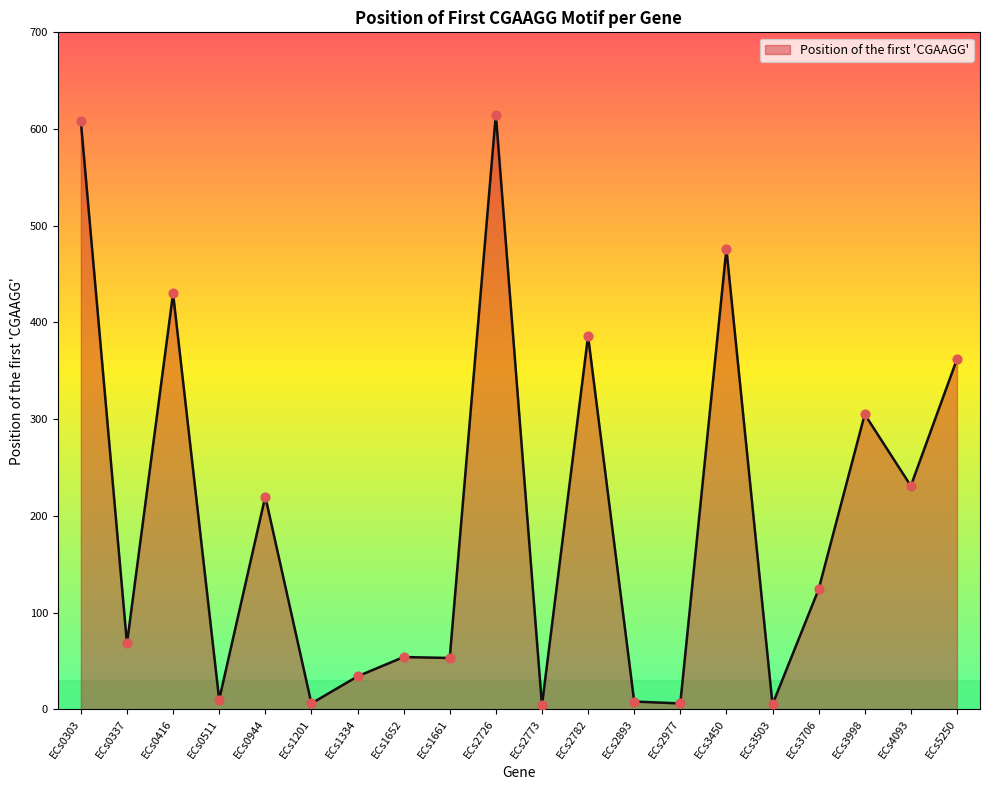

What is the change in value from ECs0944 to ECs5250?

+142